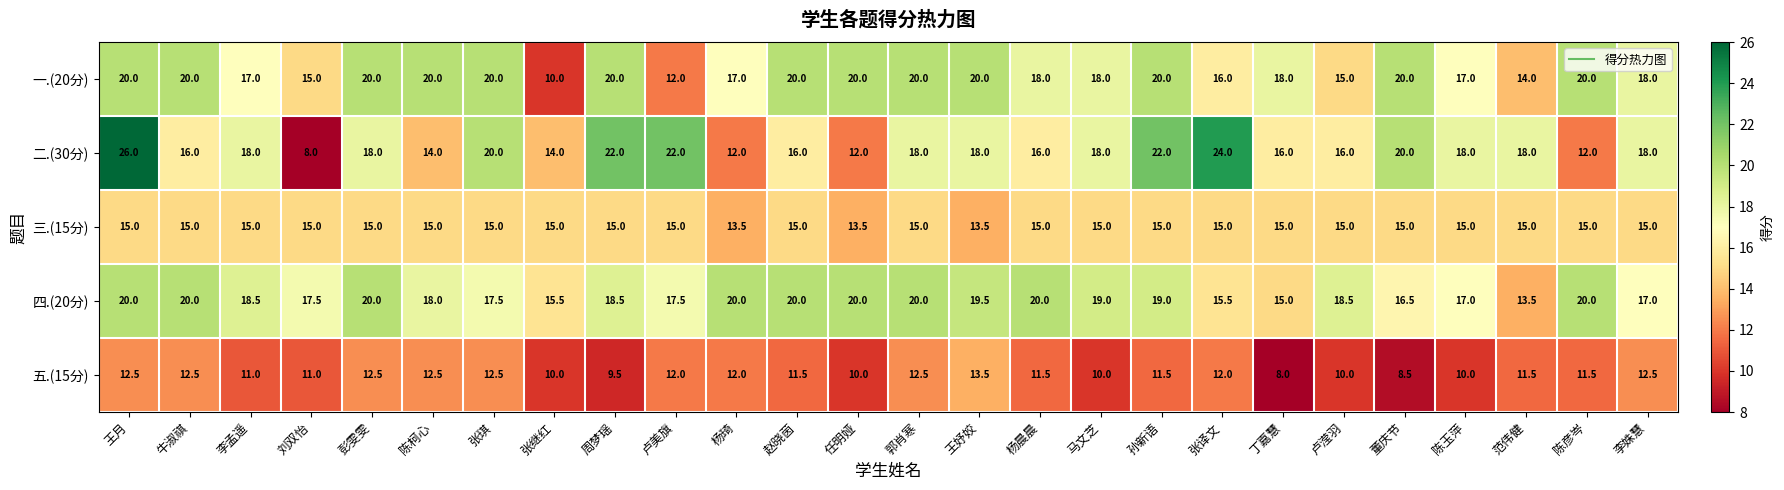

At which category does the chart reach its peak across all series?

王月